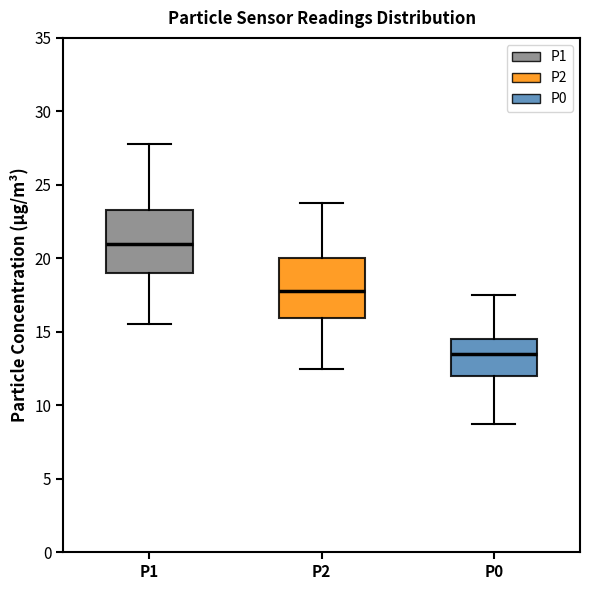

Where does the lower whisker of the box for P1 end on the y-axis? The values are not printed on the chart, so give them approximately, as read against the axis.

15.5